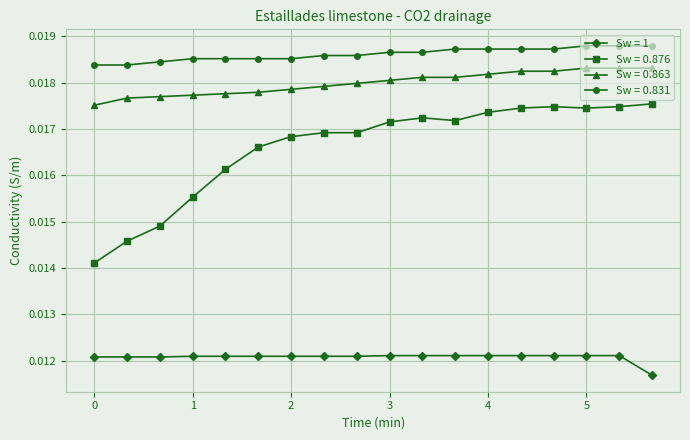

True or false: Sw = 0.831 and Sw = 0.863 cross at least once.

False